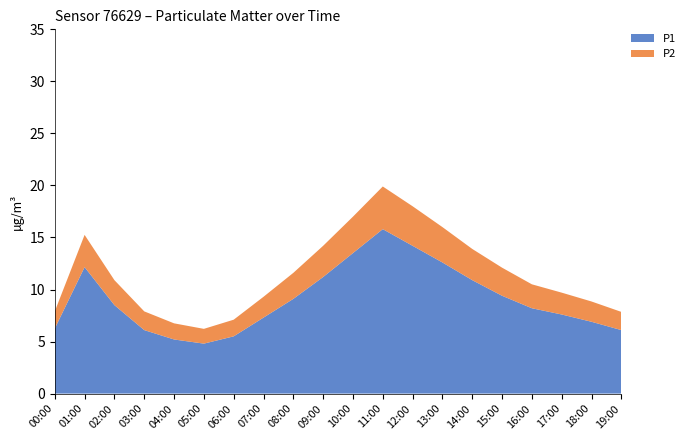

Reading right to left, extract all data points from this chart.

P1: 6.1	6.9	7.6	8.2	9.4	10.9	12.6	14.2	15.8	13.5	11.2	9.1	7.3	5.5	4.8	5.2	6.1	8.5	12.2	6.2
P2: 1.8	1.9	2.1	2.3	2.7	3.0	3.4	3.8	4.1	3.5	3.0	2.5	2.0	1.6	1.4	1.6	1.8	2.4	3.1	1.6